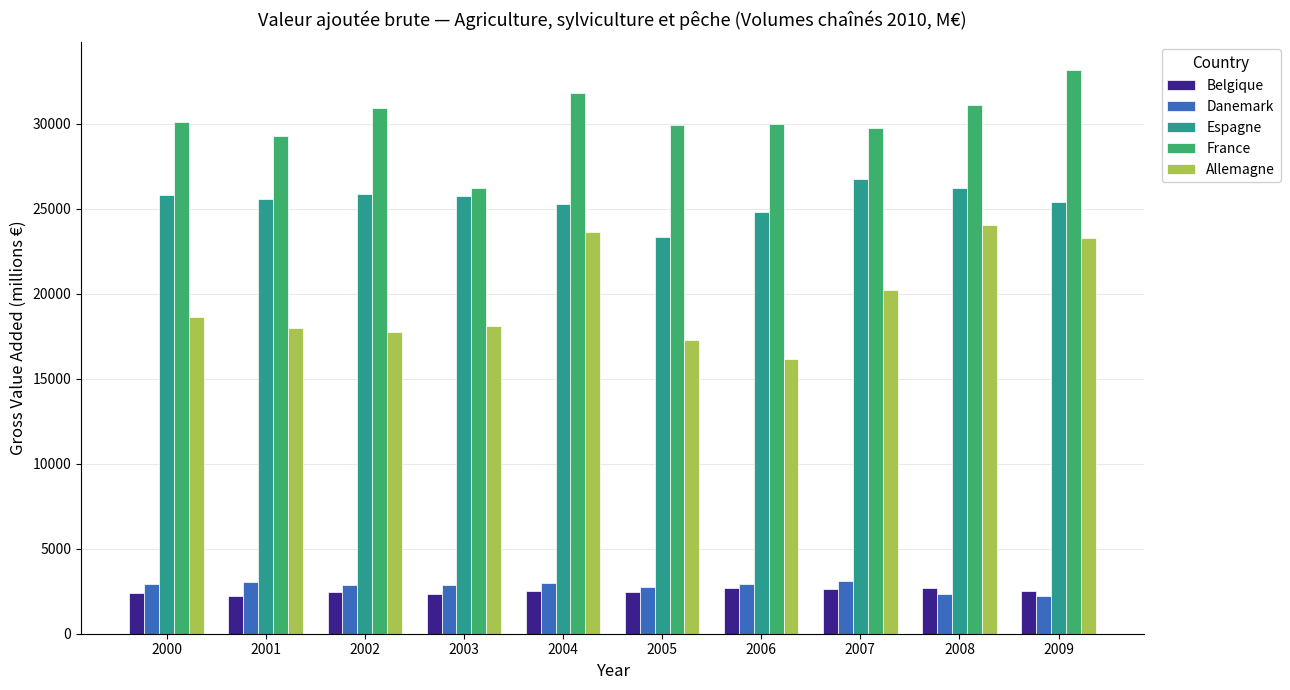

What is the difference between the Allemagne values at 2008 and 2003?

5910.4